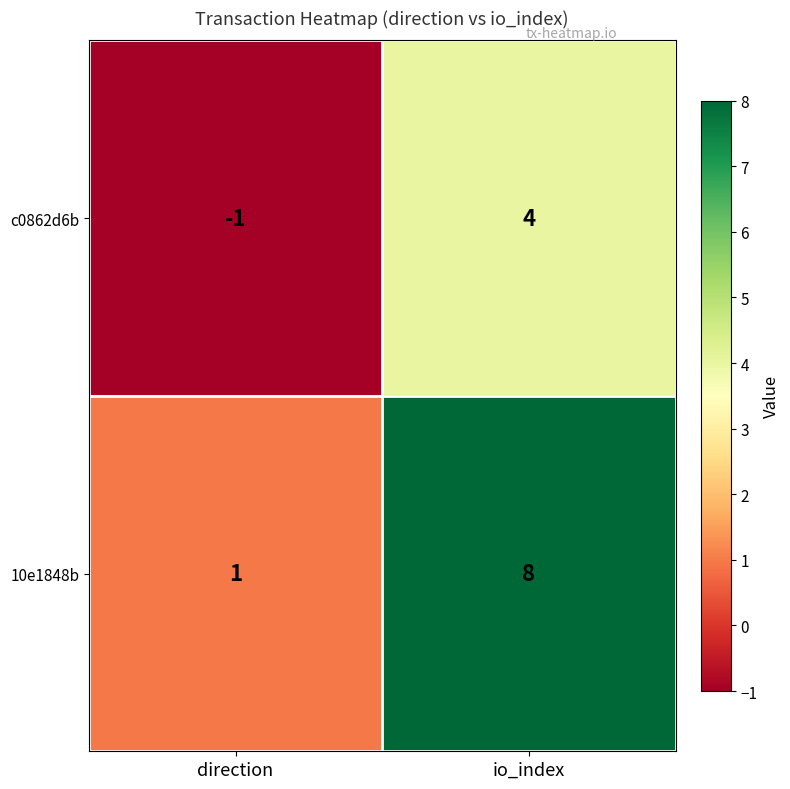

At which label is 10e1848b closest to 4?

direction